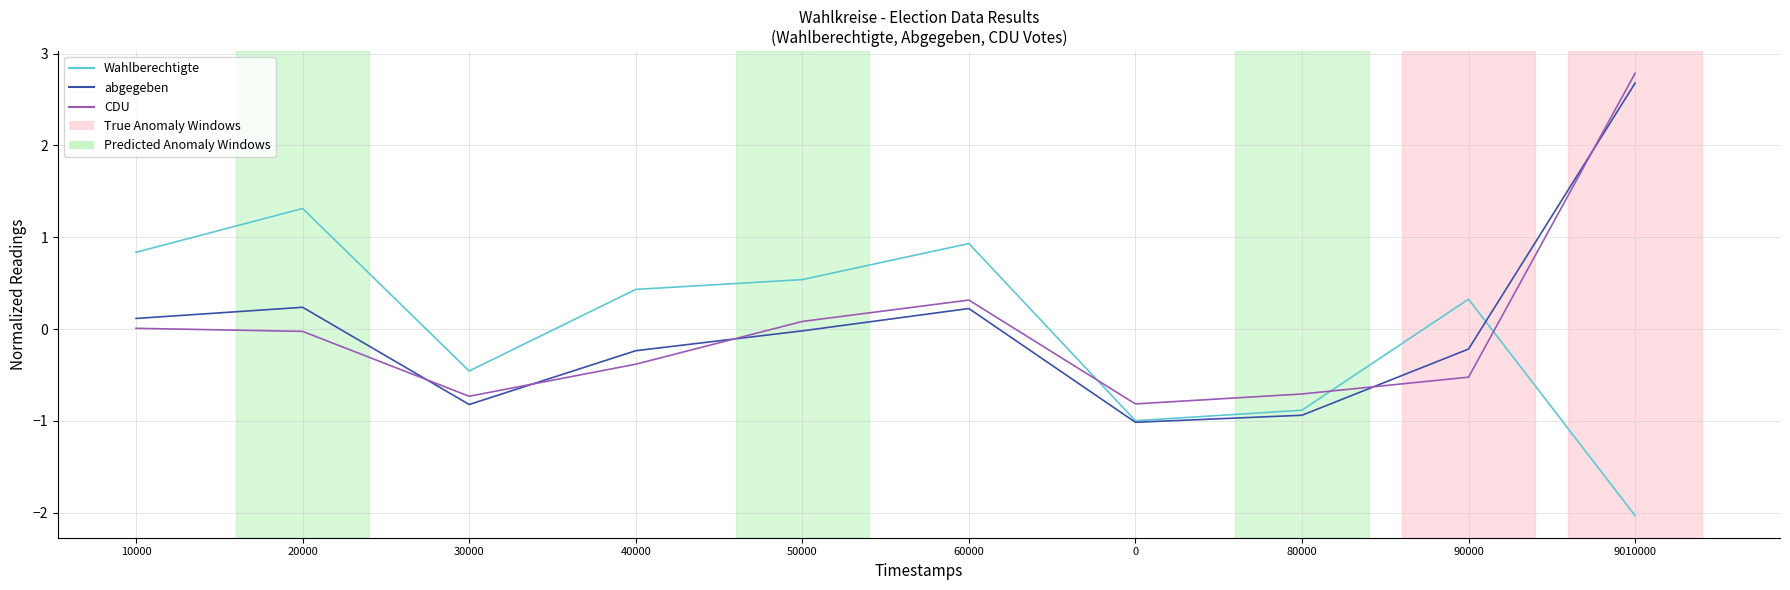

At which category is the sum across all series the highest?

9010000